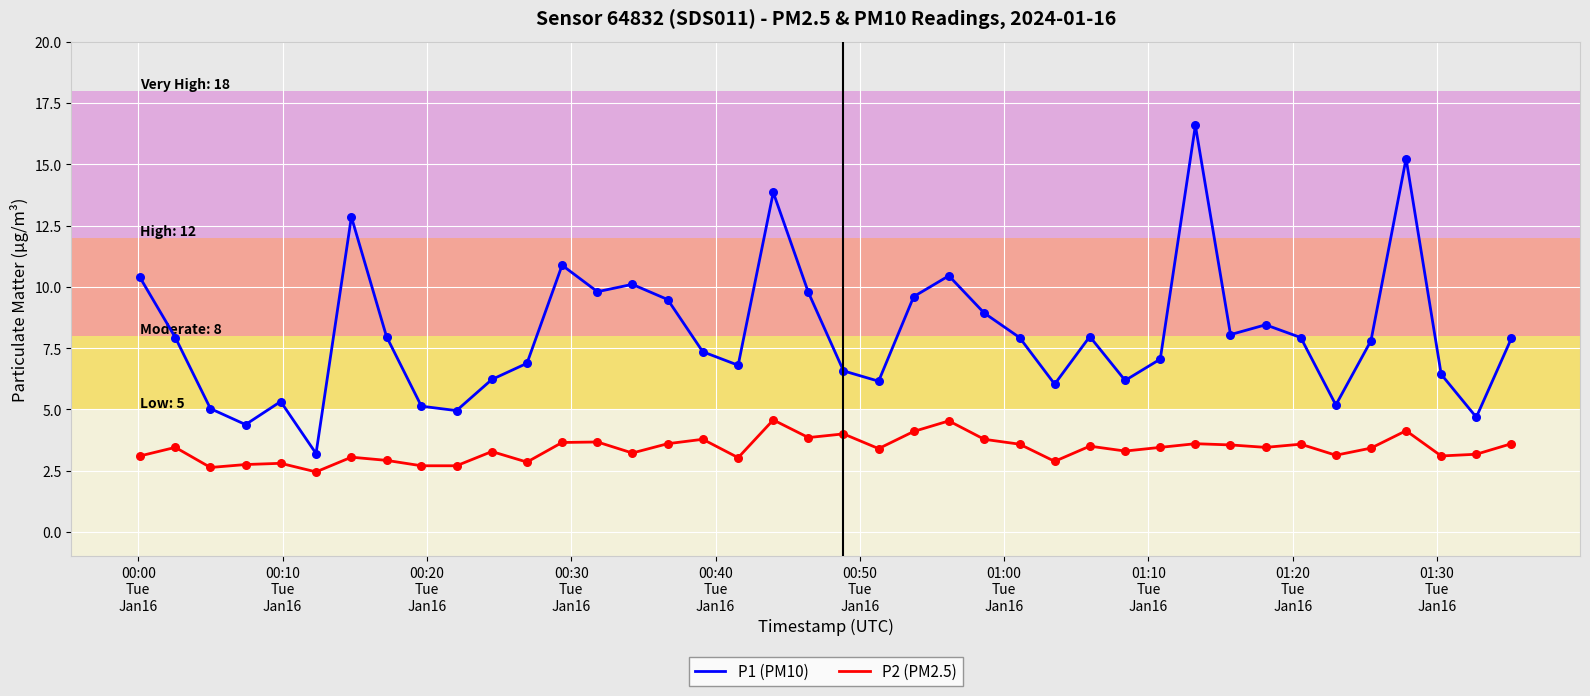

Which series has the widest spread of values?

P1 (PM10)